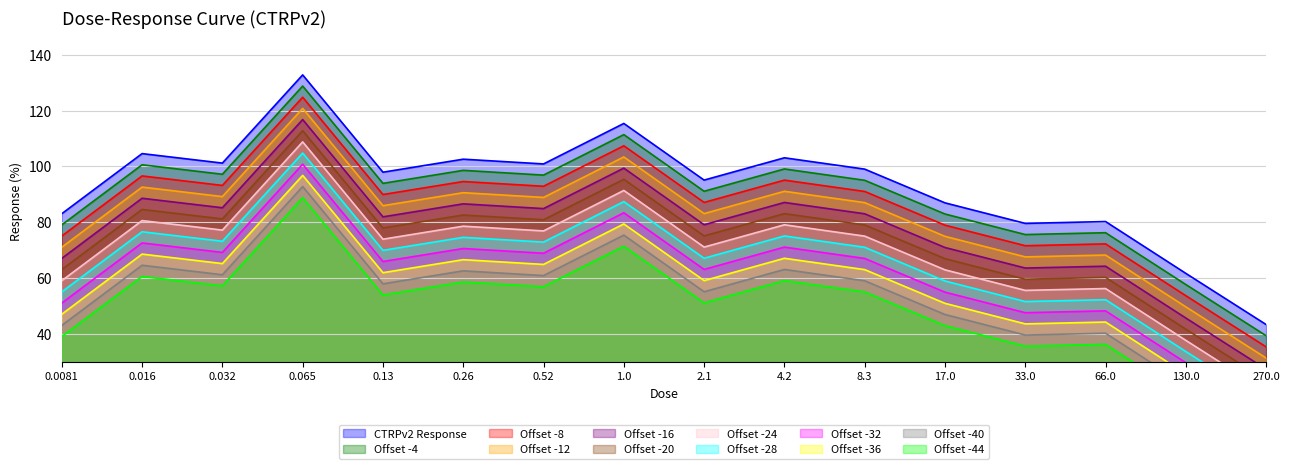

Reading left to right, extract all data points from this chart.

83.1	104.6	101.2	132.8	97.9	102.6	100.9	115.4	95.1	103.1	99.0	87.0	79.6	80.3	61.7	43.4